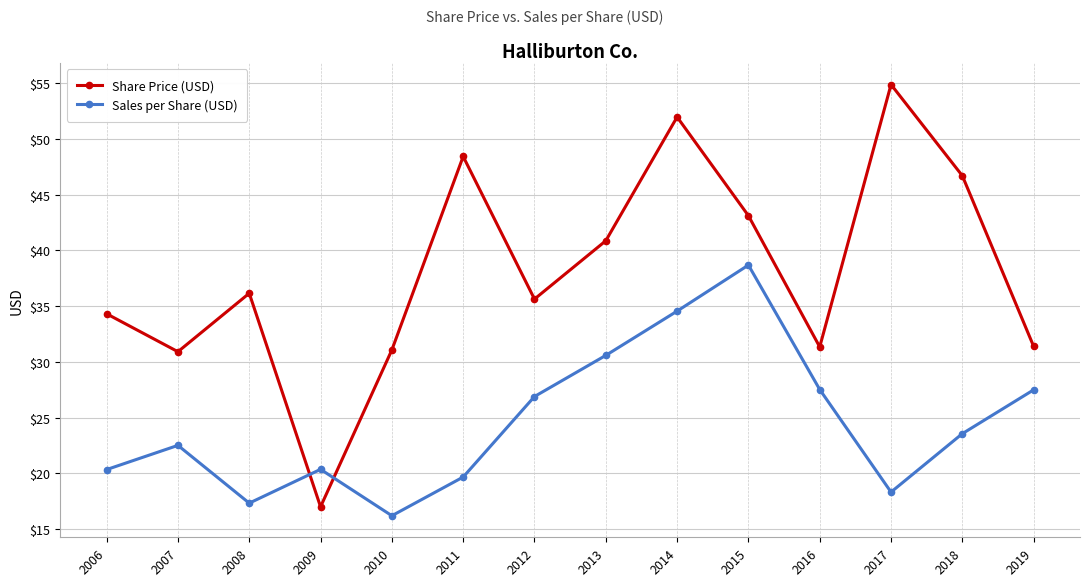

Which series has the largest total across all categories?

Share Price (USD)